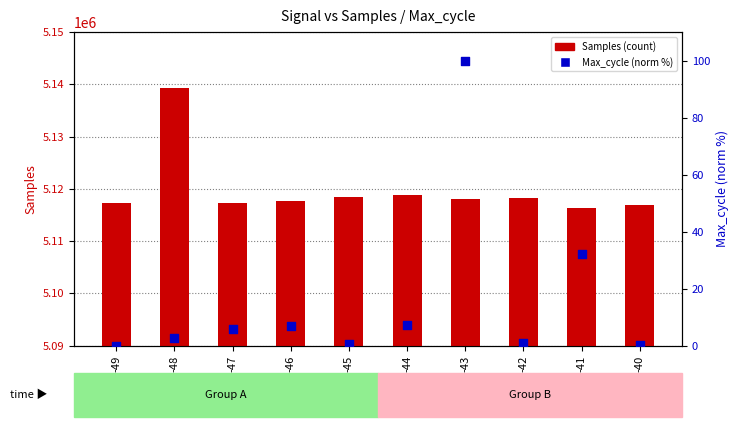

At how many categories does at least one series exceed 3516025?

10